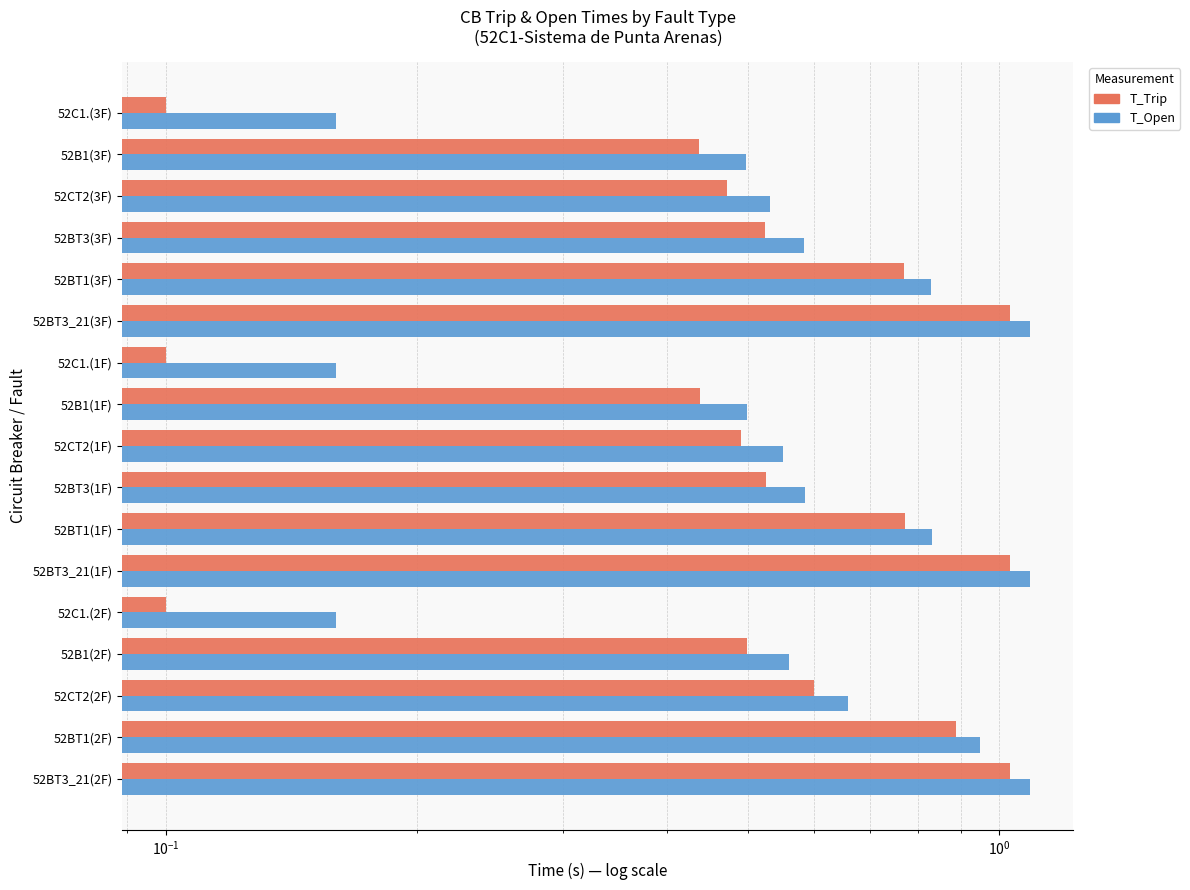

Reading left to right, what are all the values shown in this chart?

T_Open: 0.2	0.5	0.5	0.6	0.8	1.1	0.2	0.5	0.6	0.6	0.8	1.1	0.2	0.6	0.7	0.9	1.1
T_Trip: 0.1	0.4	0.5	0.5	0.8	1.0	0.1	0.4	0.5	0.5	0.8	1.0	0.1	0.5	0.6	0.9	1.0